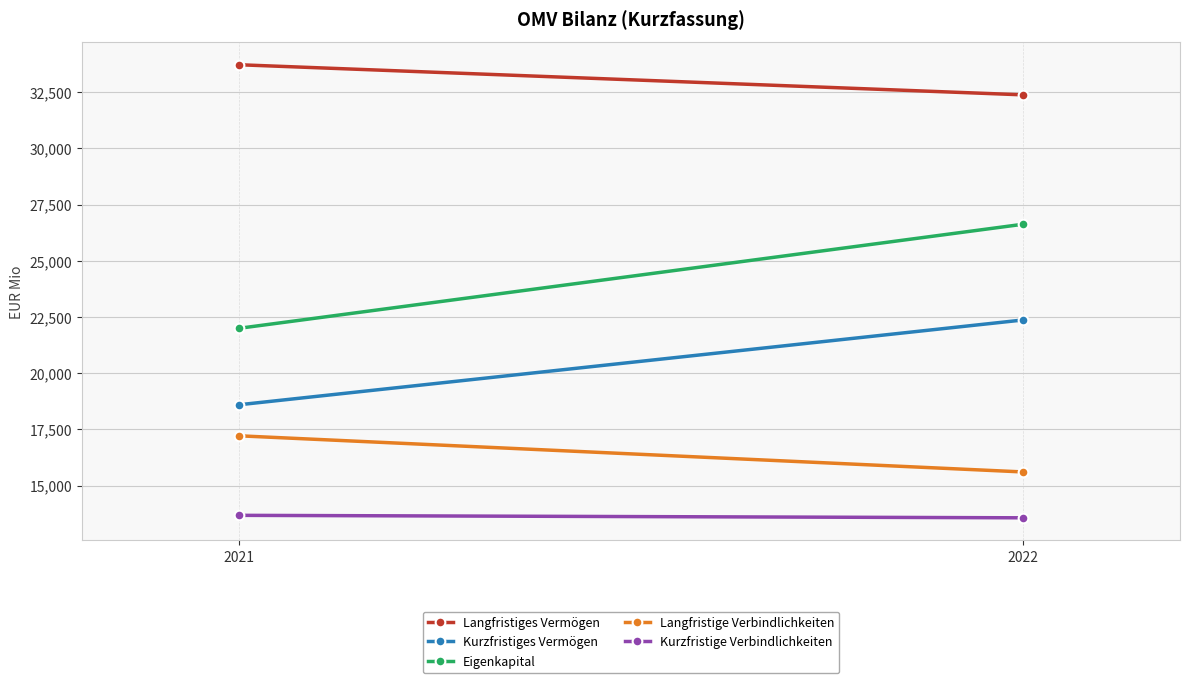

What is the sum of all Langfristige Verbindlichkeiten values?

32823